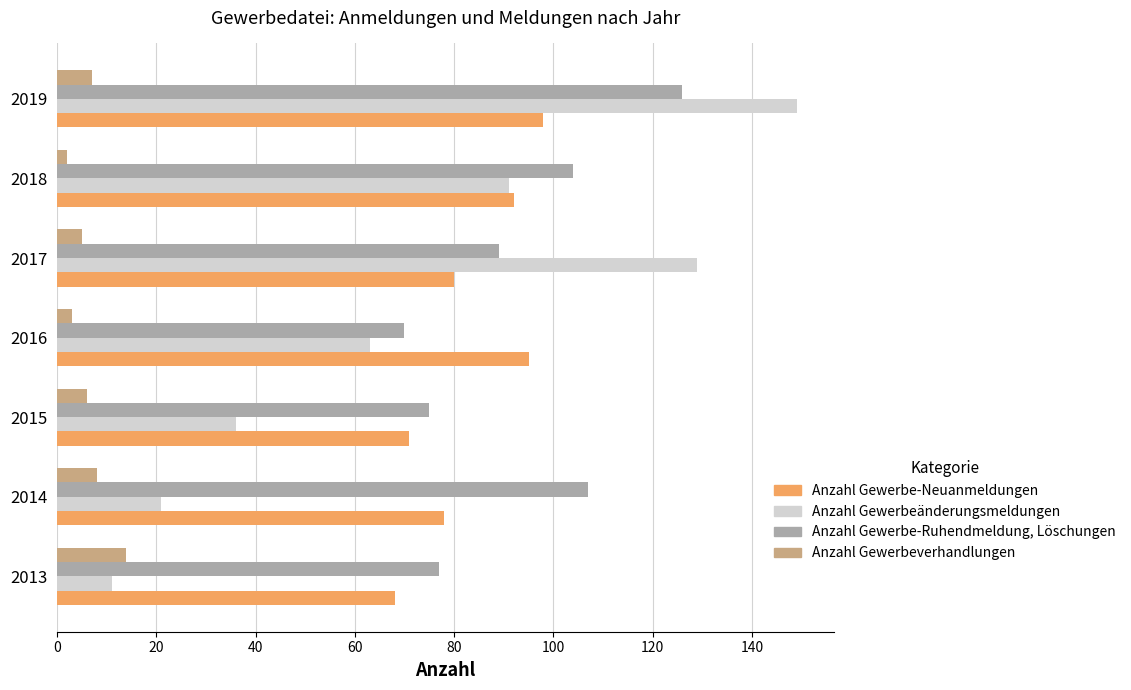

True or false: Anzahl Gewerbe-Ruhendmeldung, Löschungen has a value of 89 at 2017.

True